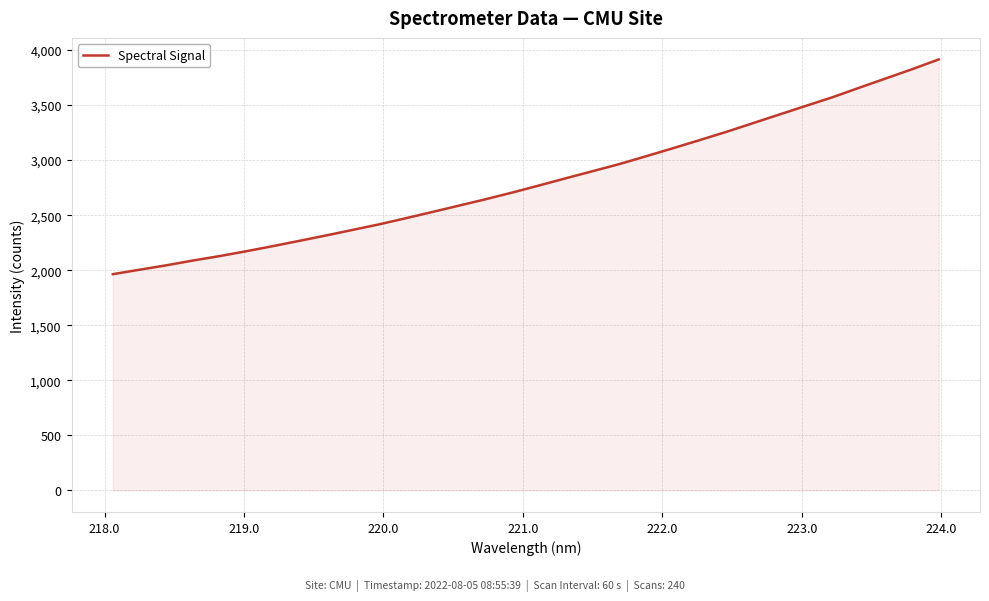

What is the maximum value shown in the chart?

3914.2